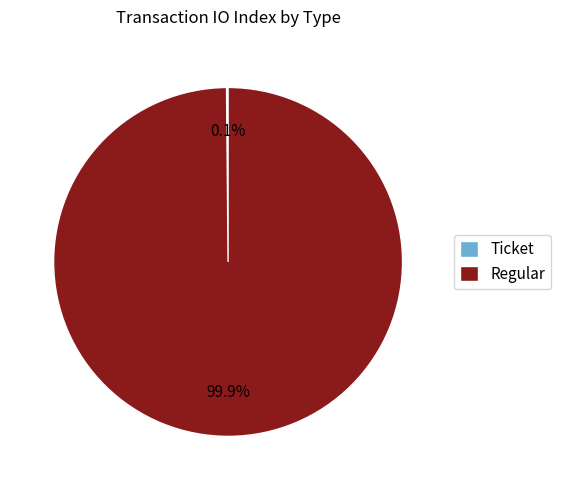

What is the largest slice in the pie chart?

Regular